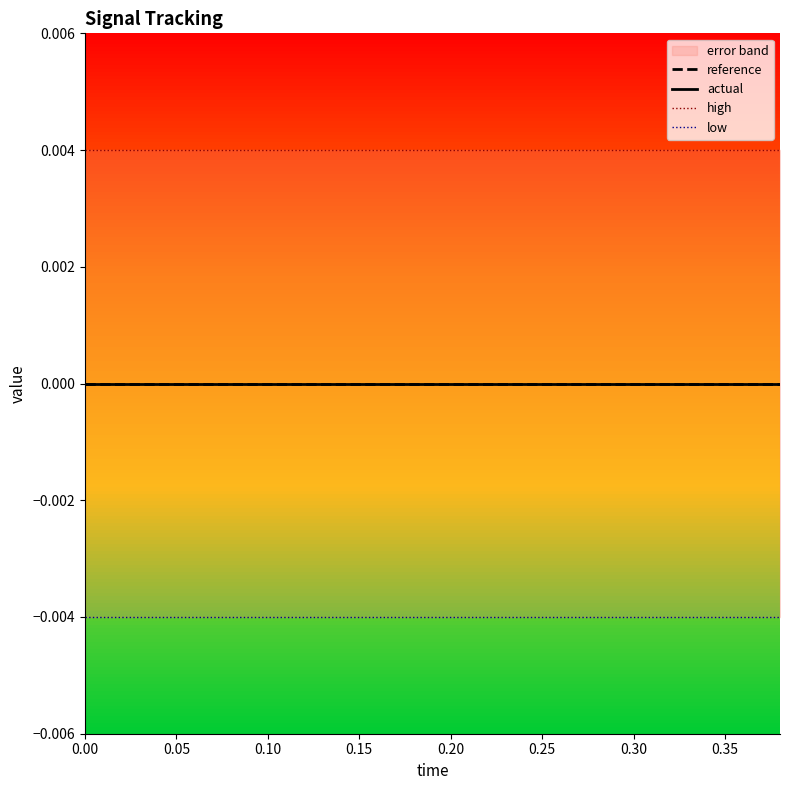

What is the label of the 7th point from the left?

0.30